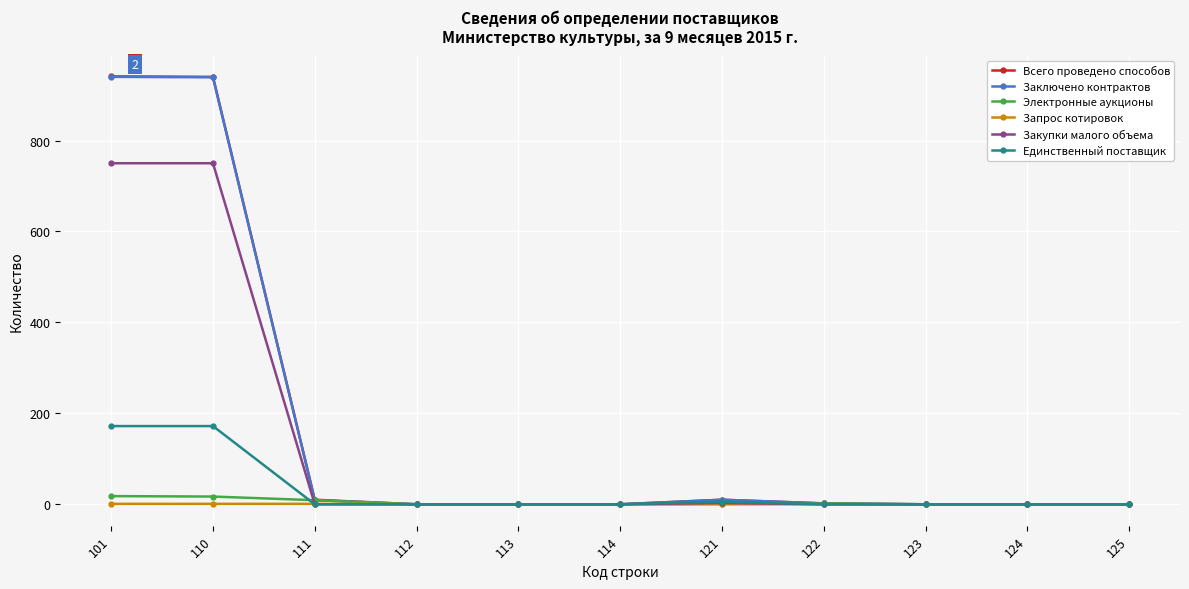

Is the value of Всего проведено способов at 113 greater than the value of Закупки малого объема at 110?

No